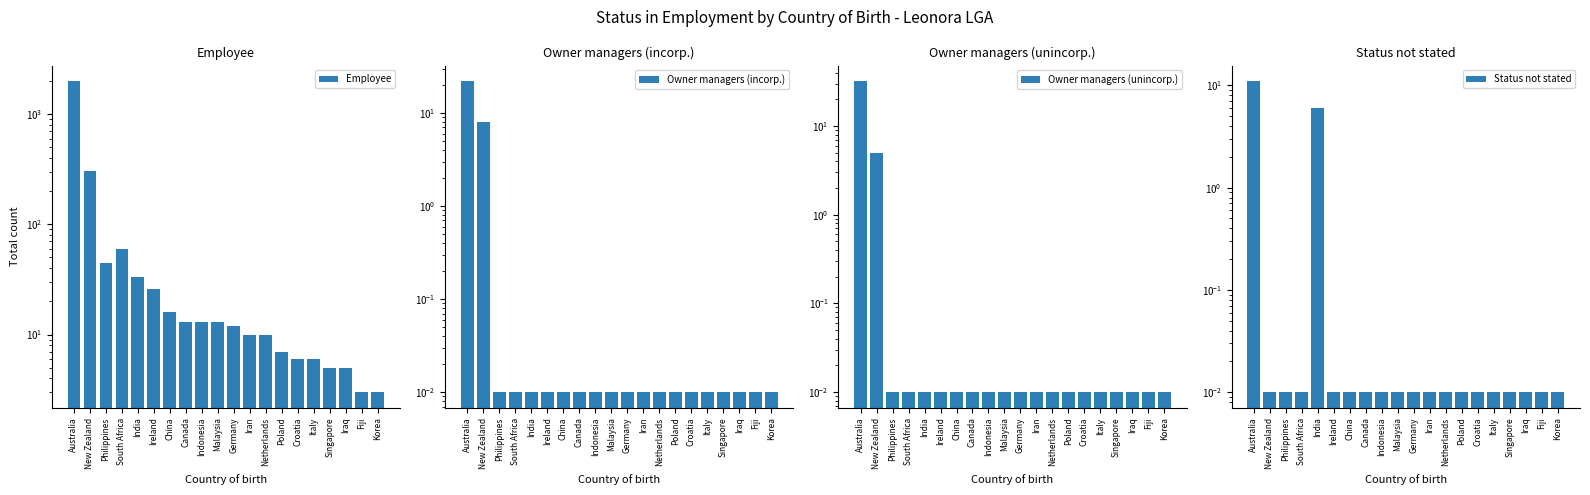

Which series changed the most between Italy and Iraq?

Employee